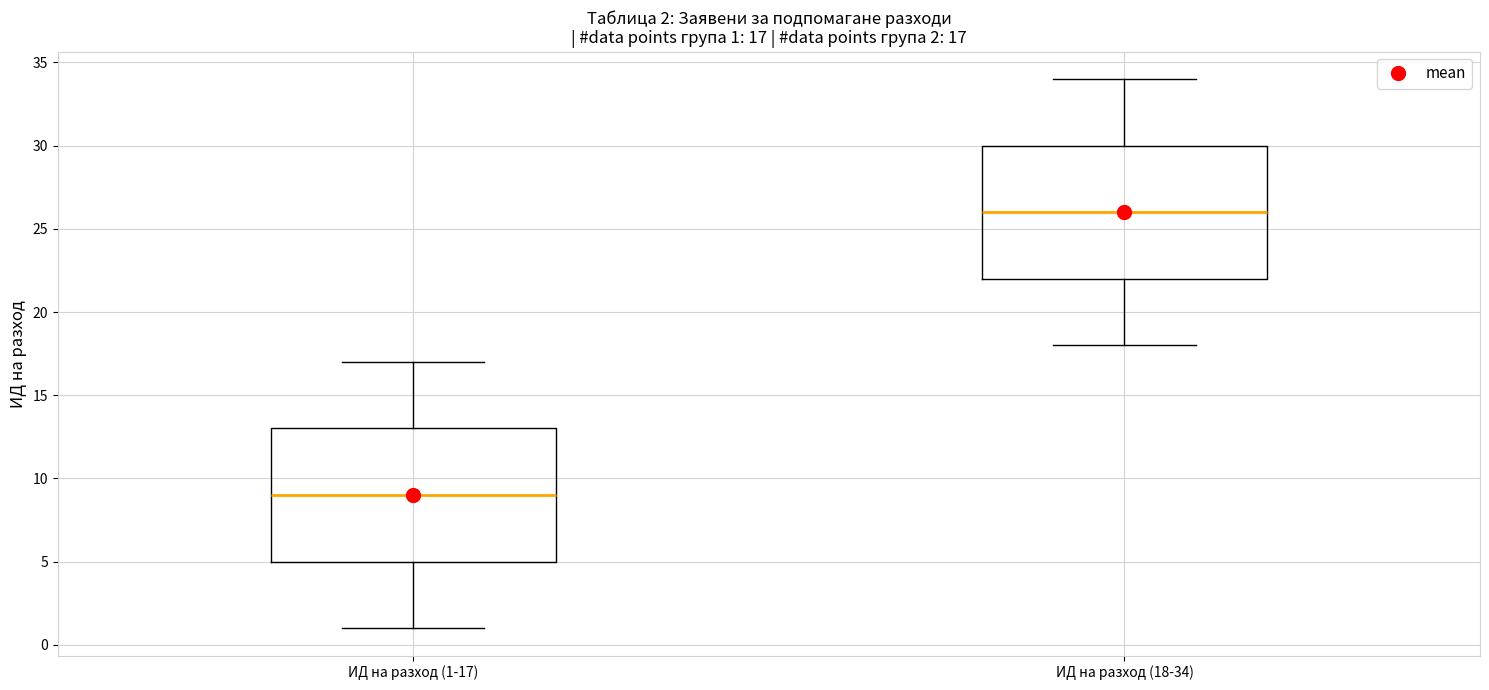

Which box has the lowest median line?

ИД на разход (1-17)